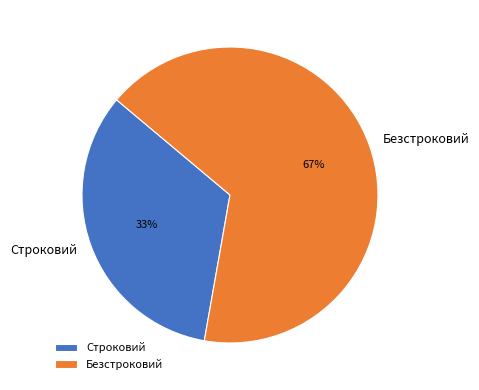

Do Строковий and Безстроковий together represent more than half of the pie?

Yes